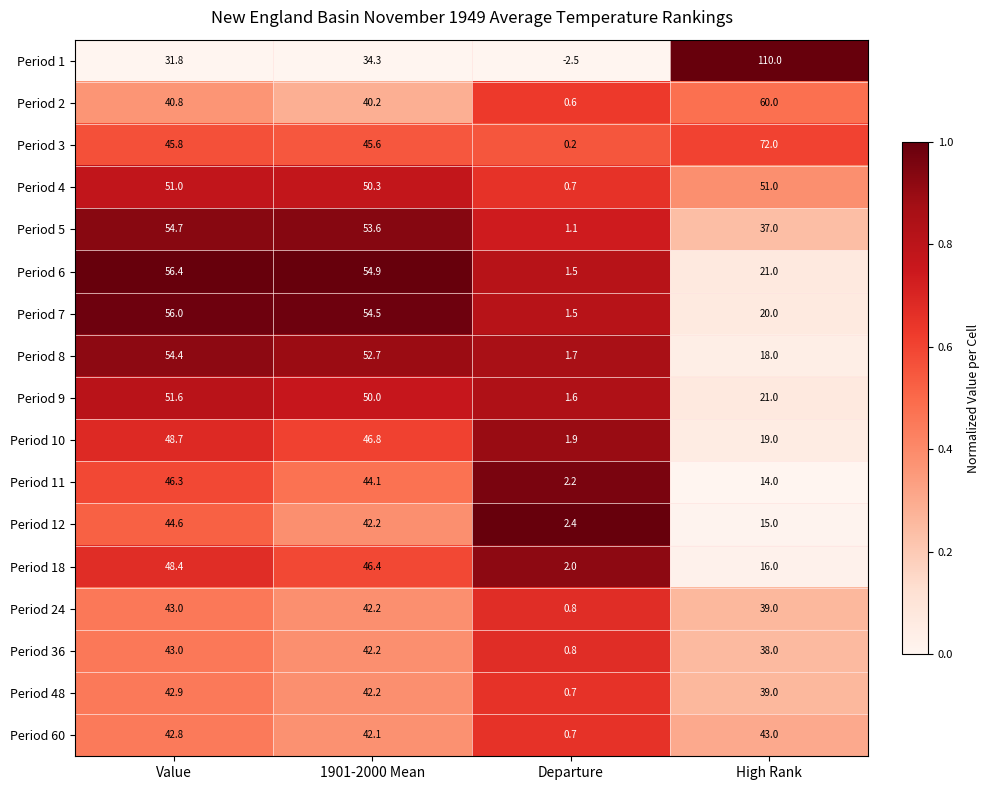

At which category is the sum across all series the highest?

Value